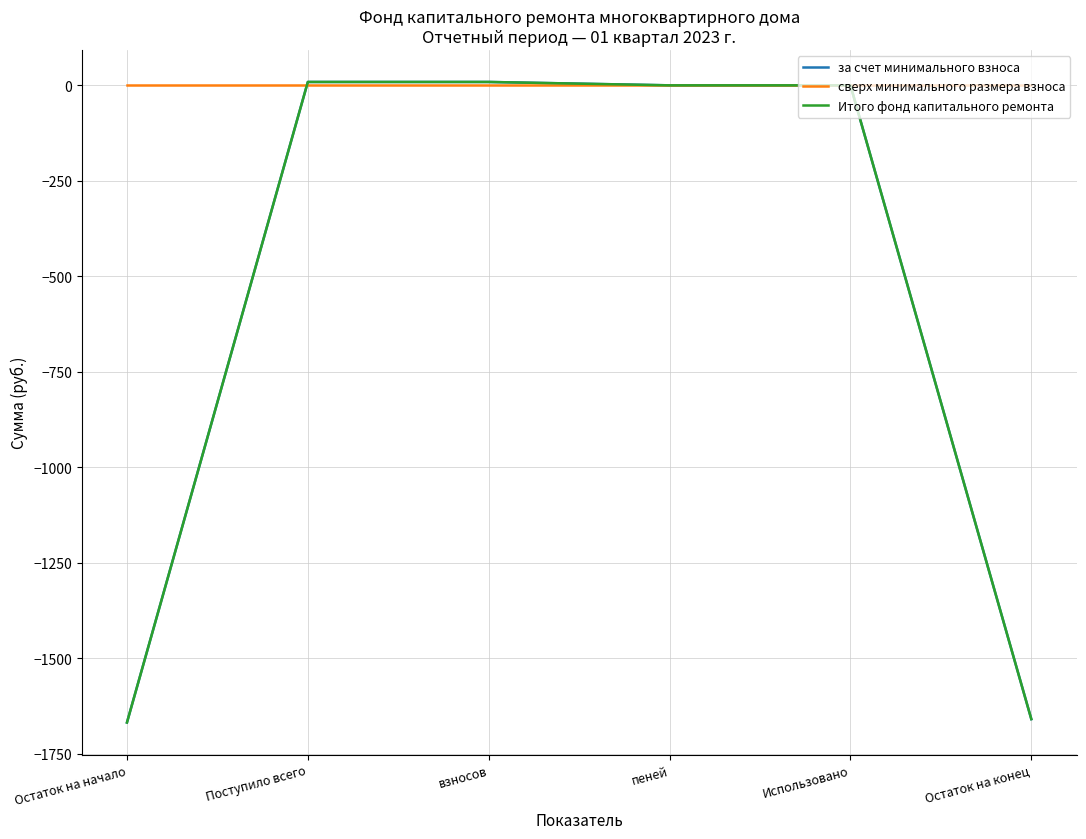

Reading left to right, what are all the values shown in this chart?

за счет минимального взноса: Остаток на начало=-1668.7	Поступило всего=8.9	взносов=8.9	пеней=0.0	Использовано=0.0	Остаток на конец=-1659.8
сверх минимального размера взноса: Остаток на начало=0.0	Поступило всего=0.0	взносов=0.0	пеней=0.0	Использовано=0.0	Остаток на конец=0.0
Итого фонд капитального ремонта: Остаток на начало=-1668.7	Поступило всего=8.9	взносов=8.9	пеней=0.0	Использовано=0.0	Остаток на конец=-1659.8